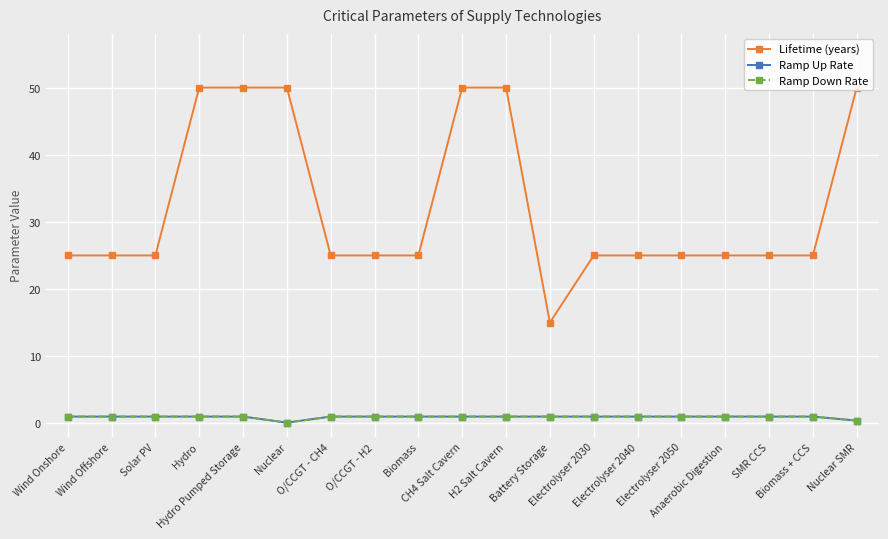

Reading left to right, extract all data points from this chart.

Lifetime (years): 25.0	25.0	25.0	50.0	50.0	50.0	25.0	25.0	25.0	50.0	50.0	15.0	25.0	25.0	25.0	25.0	25.0	25.0	50.0
Ramp Up Rate: 1.0	1.0	1.0	1.0	1.0	0.1	1.0	1.0	1.0	1.0	1.0	1.0	1.0	1.0	1.0	1.0	1.0	1.0	0.4
Ramp Down Rate: 1.0	1.0	1.0	1.0	1.0	0.1	1.0	1.0	1.0	1.0	1.0	1.0	1.0	1.0	1.0	1.0	1.0	1.0	0.4